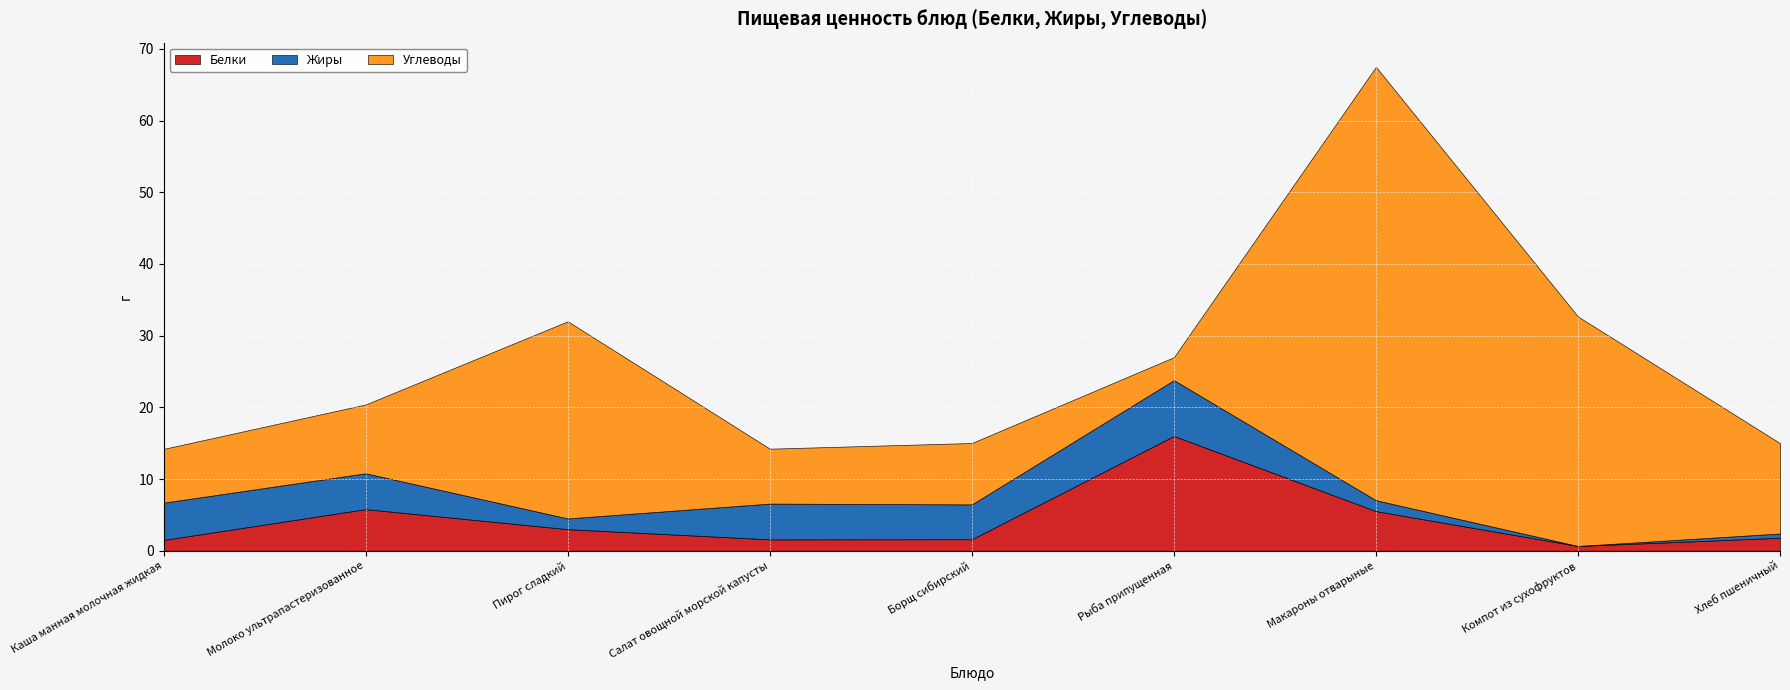

Which series has the largest total across all categories?

Углеводы